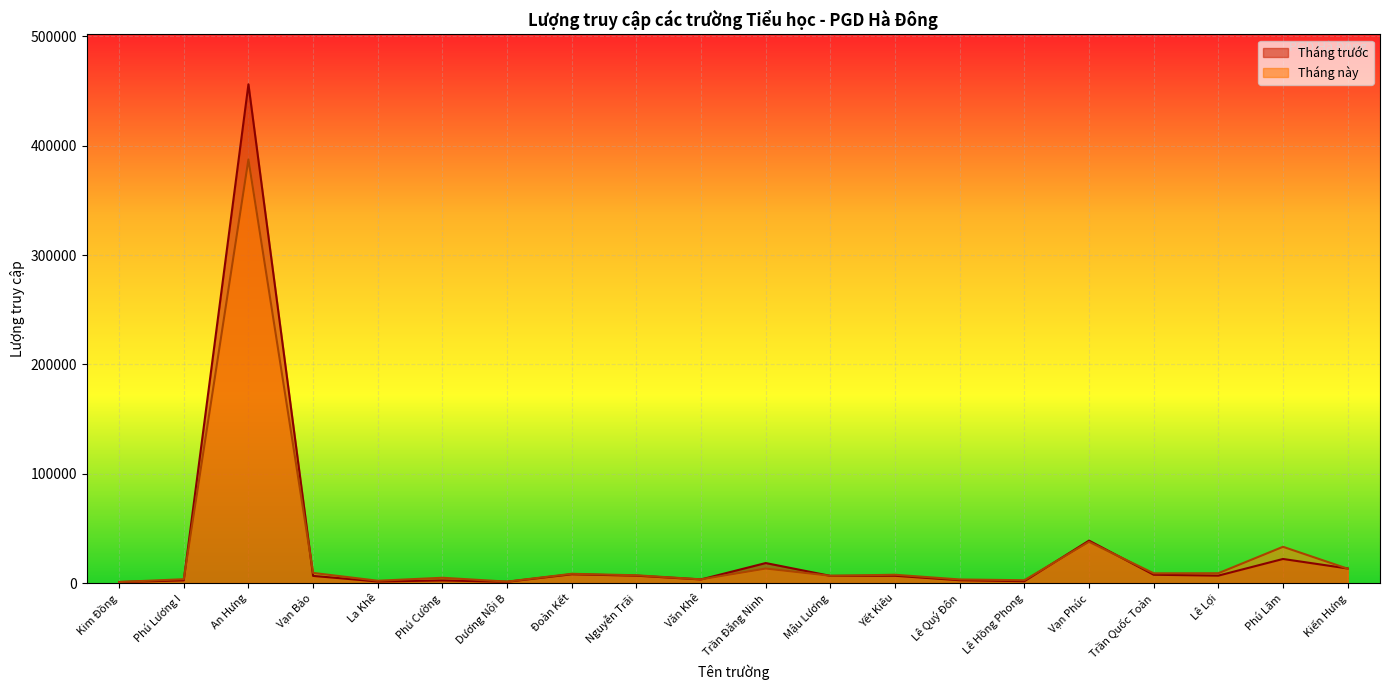

What is the difference between the second highest and second lowest values in the Tháng này series?

36400